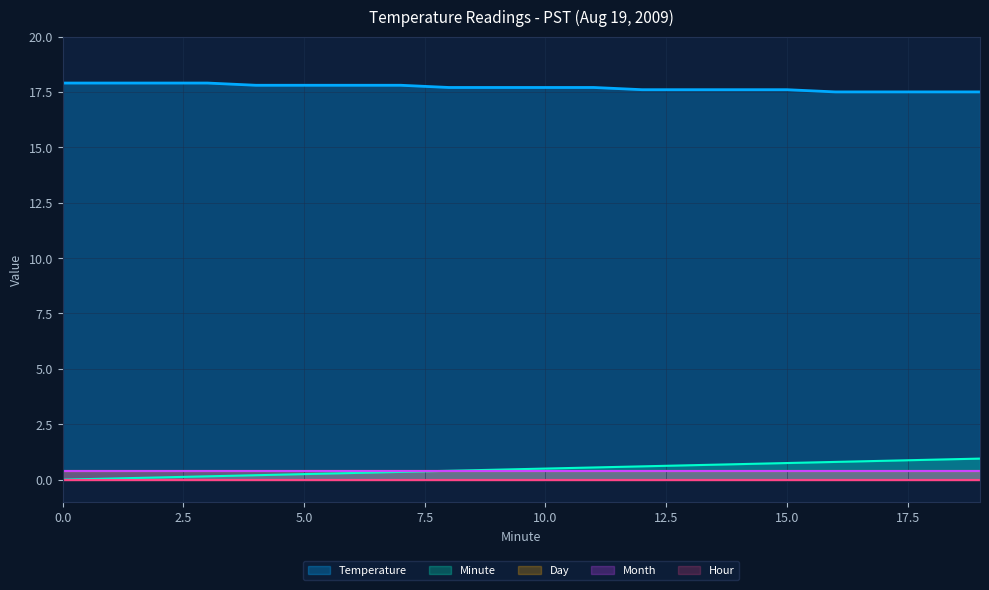

Which has a higher value, 13 or 12?

13